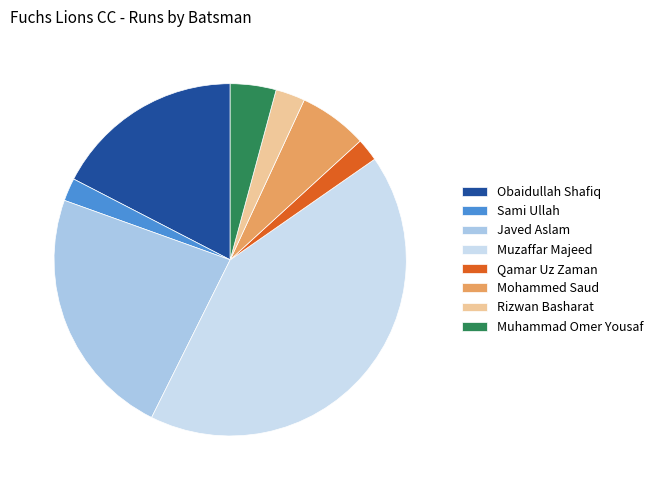

The Muzaffar Majeed slice represents 27% of the pie. True or false?

False